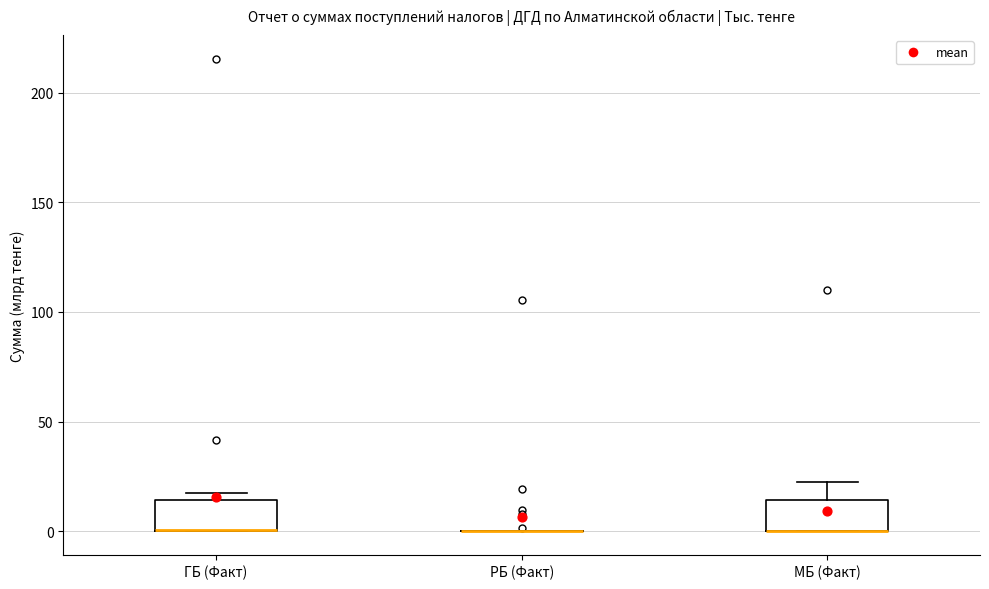

Reading left to right, transcribe this box plot: for each box, give where its median line is, the range the box spans, and where its two whiskers end, as read against the y-axis. The values are not printed on the chart, so give them approximately, as read against the axis.

ГБ (Факт): median 0 (drawn on the box's lower edge), box 0 to 15, whiskers 0 to 20
РБ (Факт): box collapsed to a line at 0, whiskers 0 to 0
МБ (Факт): median 0 (drawn on the box's lower edge), box 0 to 15, whiskers 0 to 20